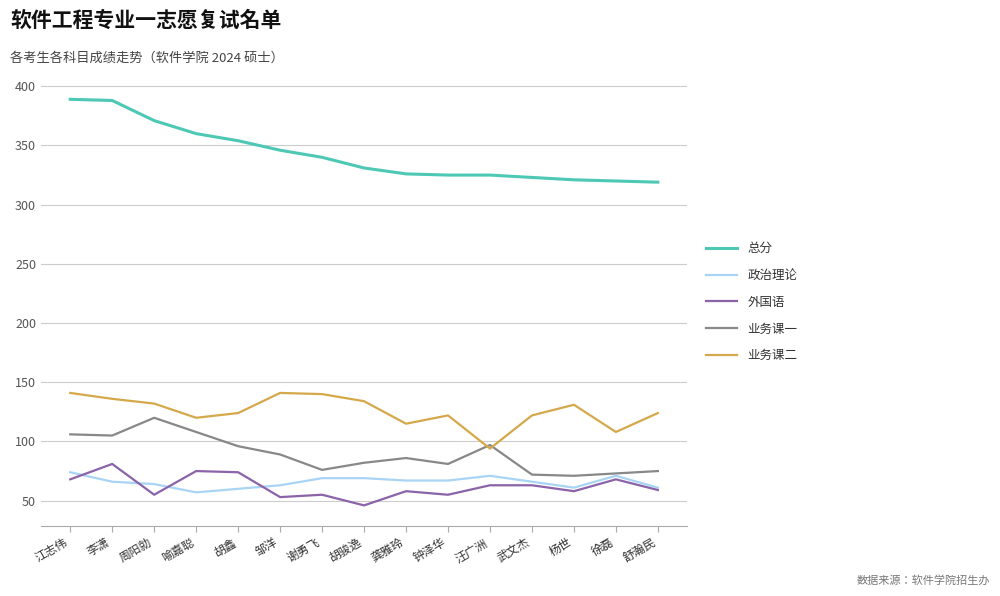

Read the 业务课一 value at 江志伟.

106